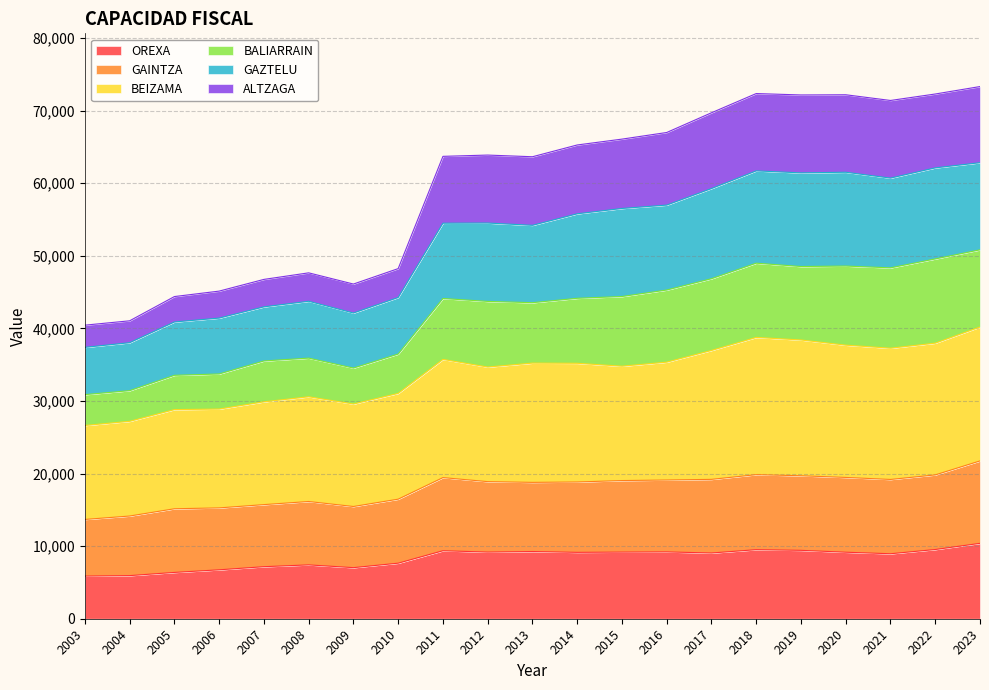

What is the lowest value of the OREXA series?

5874.2